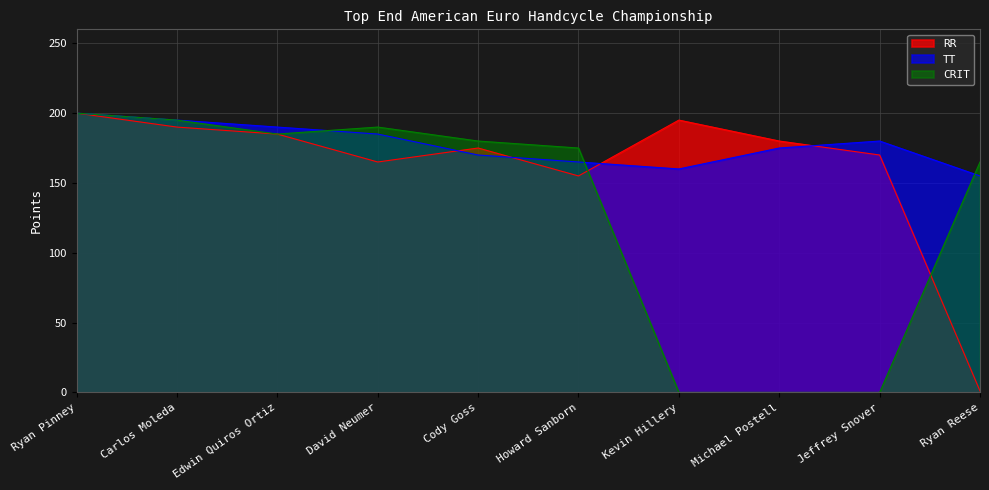

After their last crossing, which series has the higher values: TT or RR?

TT